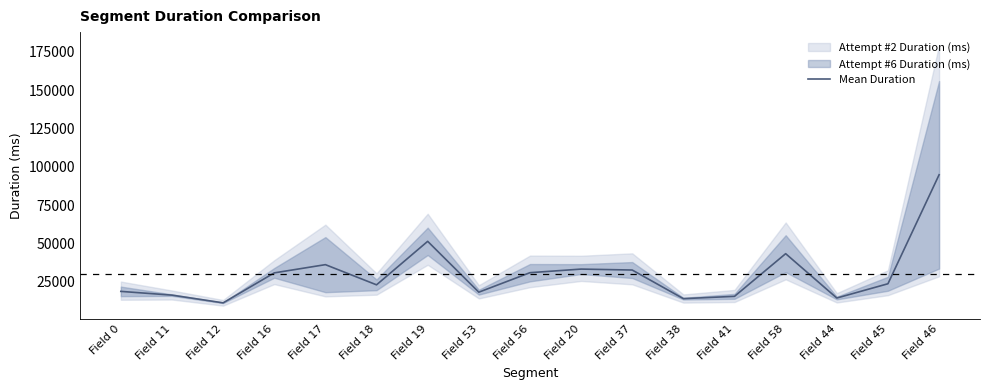

Where does the data first go above 23748?

Field 16